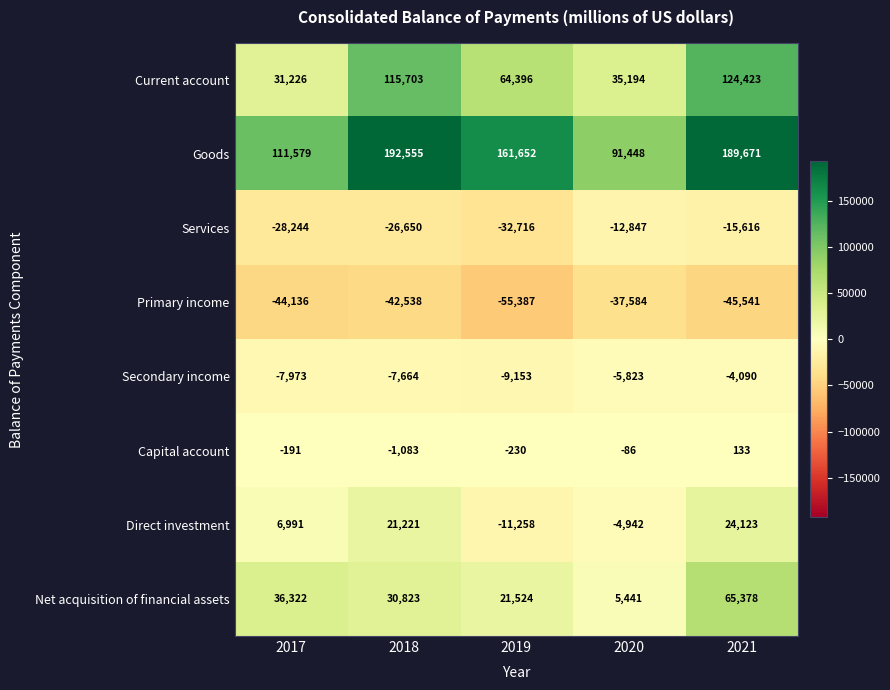

Which label corresponds to the largest value in the chart?

2018